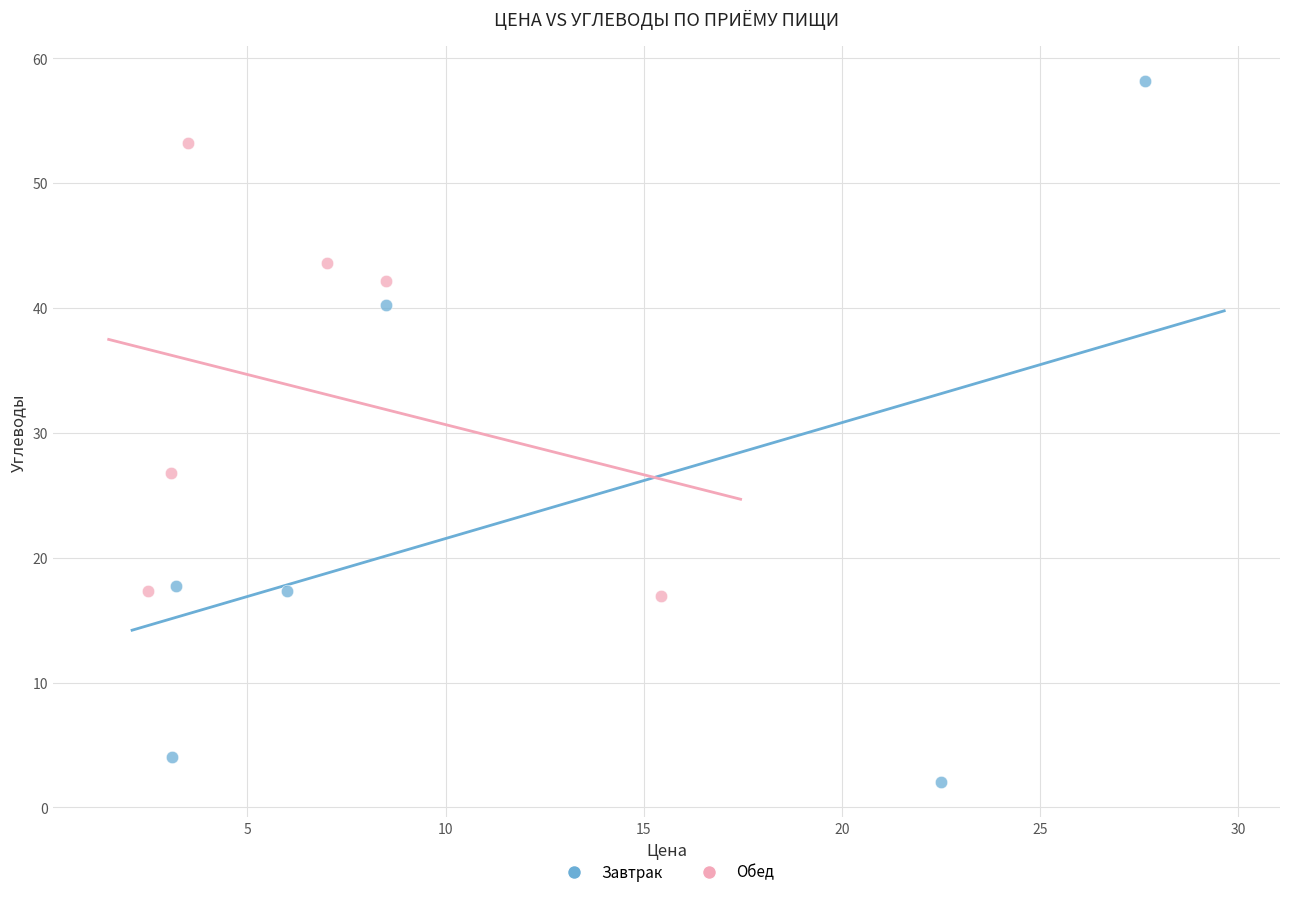

Which series contains the highest Y value?

Завтрак